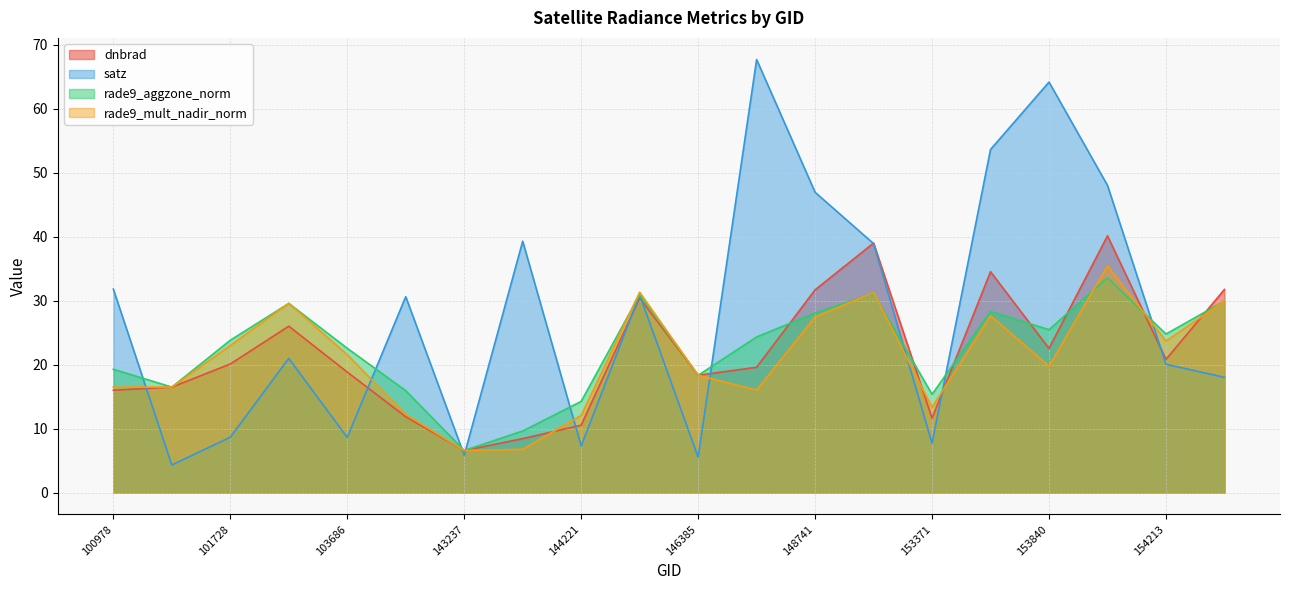

Rank the series by their maximum value, from lowest to highest.

rade9_aggzone_norm, rade9_mult_nadir_norm, dnbrad, satz